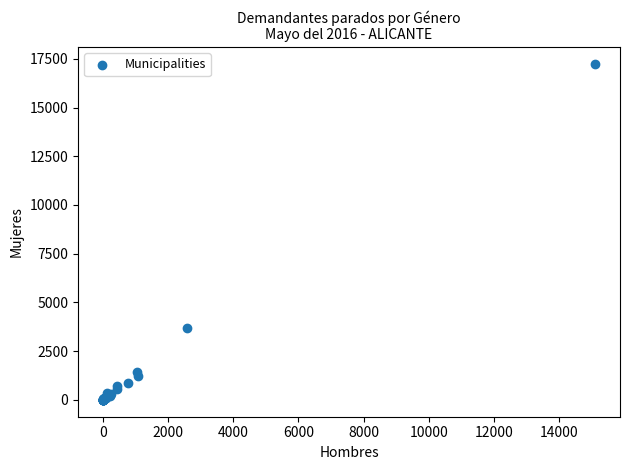

What Y value in the scatter plot is closest to 8620?

3715